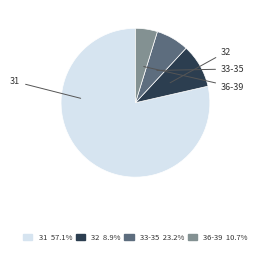

Which category accounts for the majority?

31